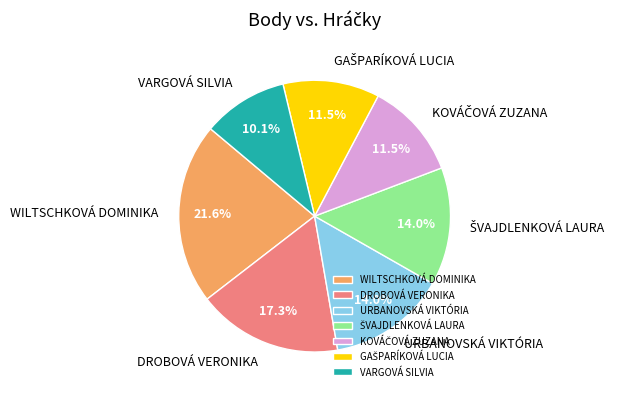

Does URBANOVSKÁ VIKTÓRIA account for over 50% of the chart?

No